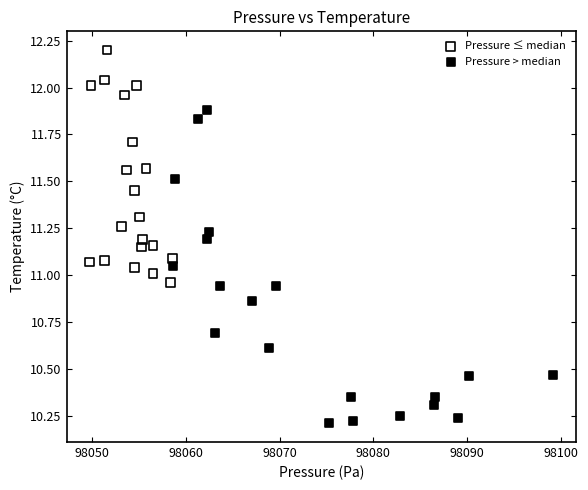

Which series reaches the minimum Y coordinate?

Pressure > median